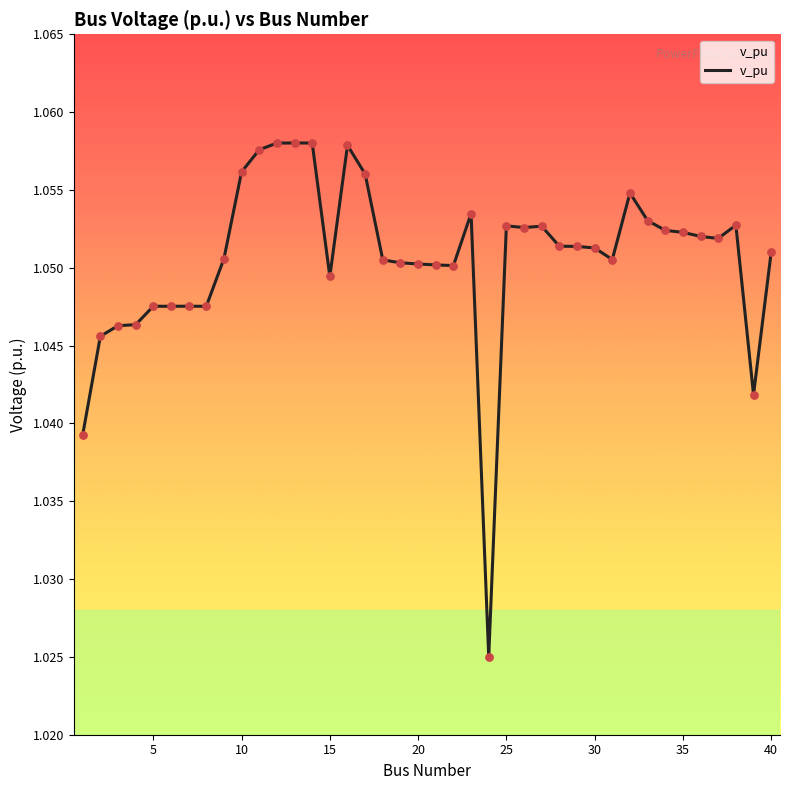

Does the chart have visible grid lines?

No